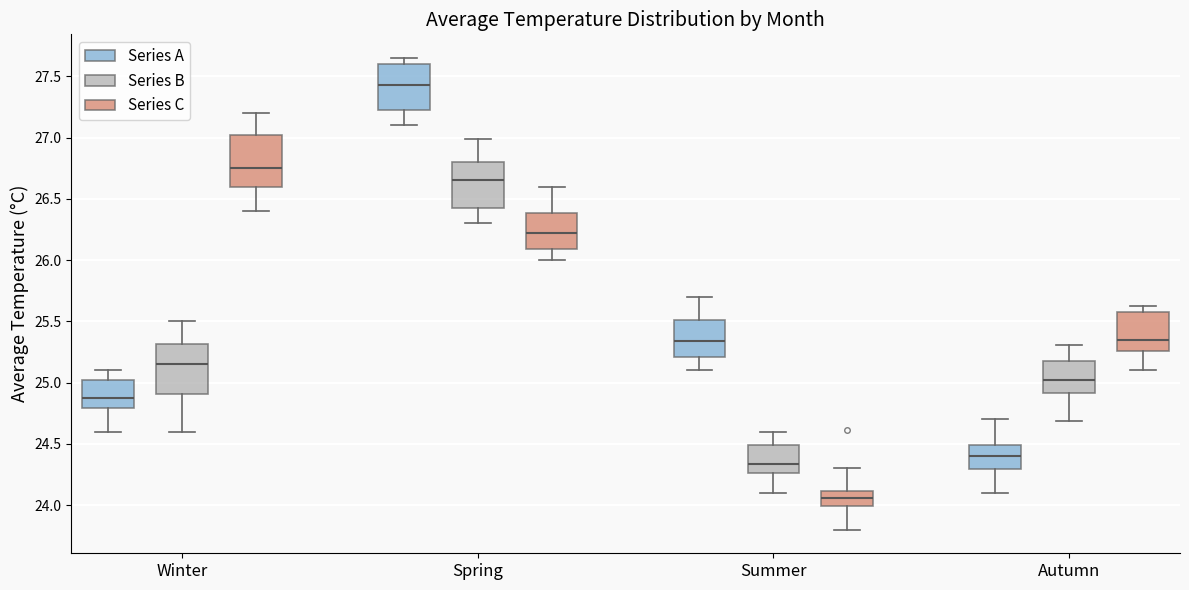

Reading left to right, transcribe this box plot: for each box, give where its median line is, the range the box spans, and where its two whiskers end, as read against the y-axis. The values are not printed on the chart, so give them approximately, as read against the axis.

Winter (Series A): median 24.90, box 24.80 to 25.00, whiskers 24.60 to 25.10
Winter (Series B): median 25.15, box 24.90 to 25.30, whiskers 24.60 to 25.50
Winter (Series C): median 26.75, box 26.60 to 27.00, whiskers 26.40 to 27.20
Spring (Series A): median 27.45, box 27.25 to 27.60, whiskers 27.10 to 27.65
Spring (Series B): median 26.65, box 26.45 to 26.80, whiskers 26.30 to 27.00
Spring (Series C): median 26.25, box 26.10 to 26.40, whiskers 26.00 to 26.60
Summer (Series A): median 25.35, box 25.20 to 25.50, whiskers 25.10 to 25.70
Summer (Series B): median 24.35, box 24.25 to 24.50, whiskers 24.10 to 24.60
Summer (Series C): median 24.05, box 24.00 to 24.10, whiskers 23.80 to 24.30
Autumn (Series A): median 24.40, box 24.30 to 24.50, whiskers 24.10 to 24.70
Autumn (Series B): median 25.00, box 24.90 to 25.20, whiskers 24.70 to 25.30
Autumn (Series C): median 25.35, box 25.25 to 25.60, whiskers 25.10 to 25.60 (just above the box's upper edge)